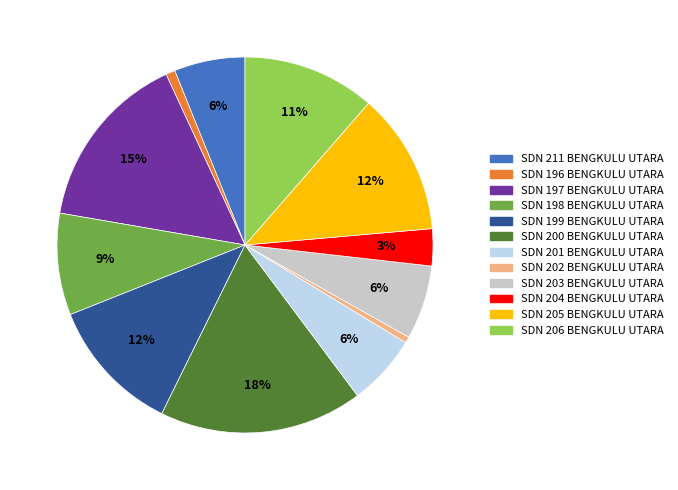

Is there any slice that represents more than half of the pie?

No